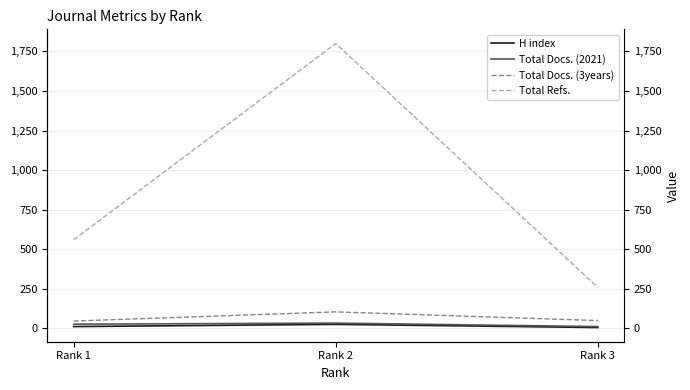

Is it true that Total Docs. (2021) equals 2 at Rank 3?

False